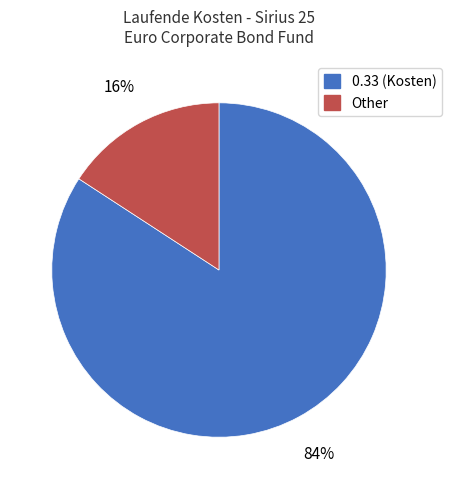

Is there a majority slice in this chart?

Yes